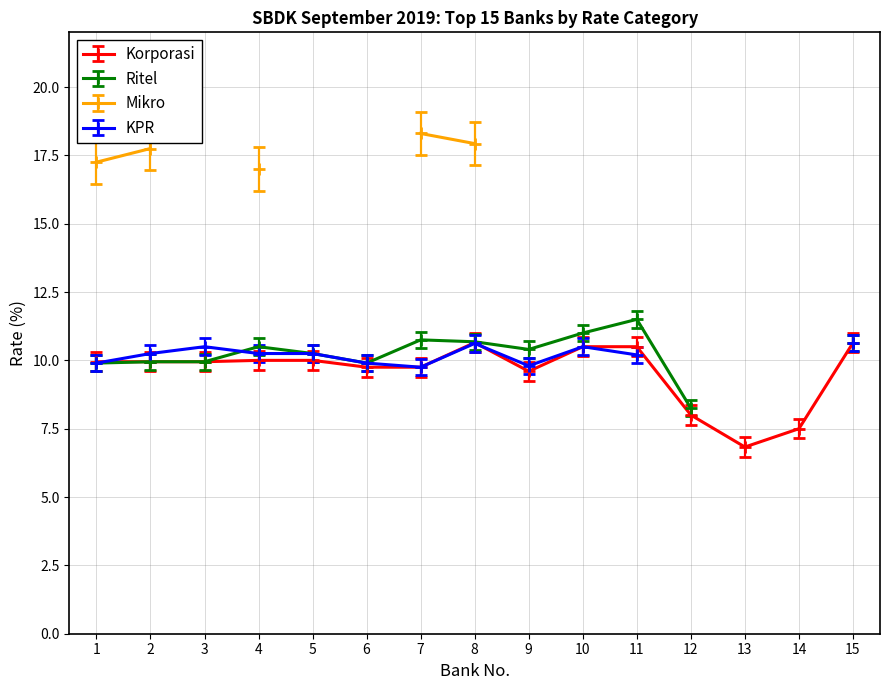

Where do Ritel and KPR first cross each other?

3 and 4